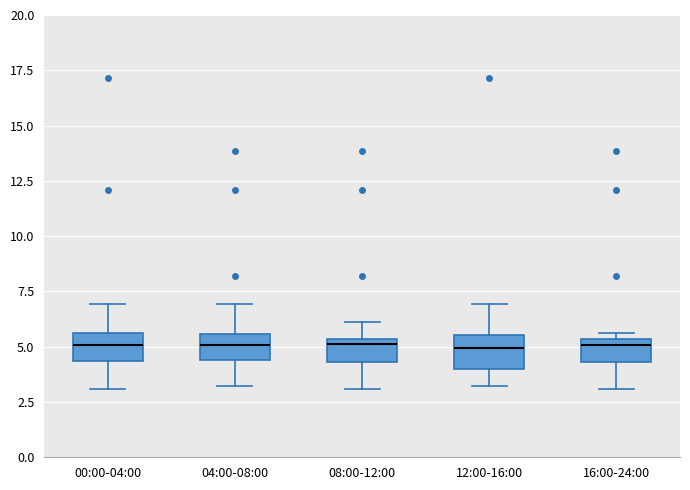

Reading left to right, transcribe this box plot: for each box, give where its median line is, the range the box spans, and where its two whiskers end, as read against the y-axis. The values are not printed on the chart, so give them approximately, as read against the axis.

00:00-04:00: median 5.0, box 4.5 to 5.5, whiskers 3.0 to 7.0
04:00-08:00: median 5.0, box 4.5 to 5.5, whiskers 3.0 to 7.0
08:00-12:00: median 5.0, box 4.5 to 5.5, whiskers 3.0 to 6.0
12:00-16:00: median 5.0, box 4.0 to 5.5, whiskers 3.0 to 7.0
16:00-24:00: median 5.0, box 4.5 to 5.5, whiskers 3.0 to 5.5 (just above the box's upper edge)